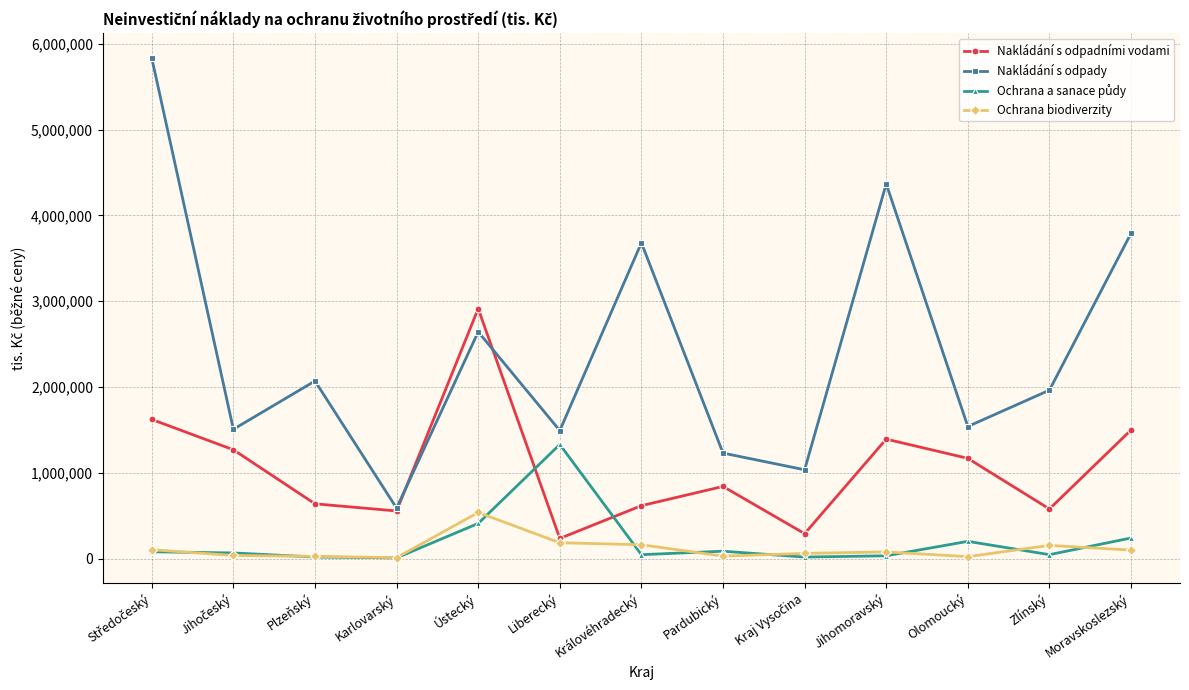

Does the chart display data point markers on the line(s)?

Yes